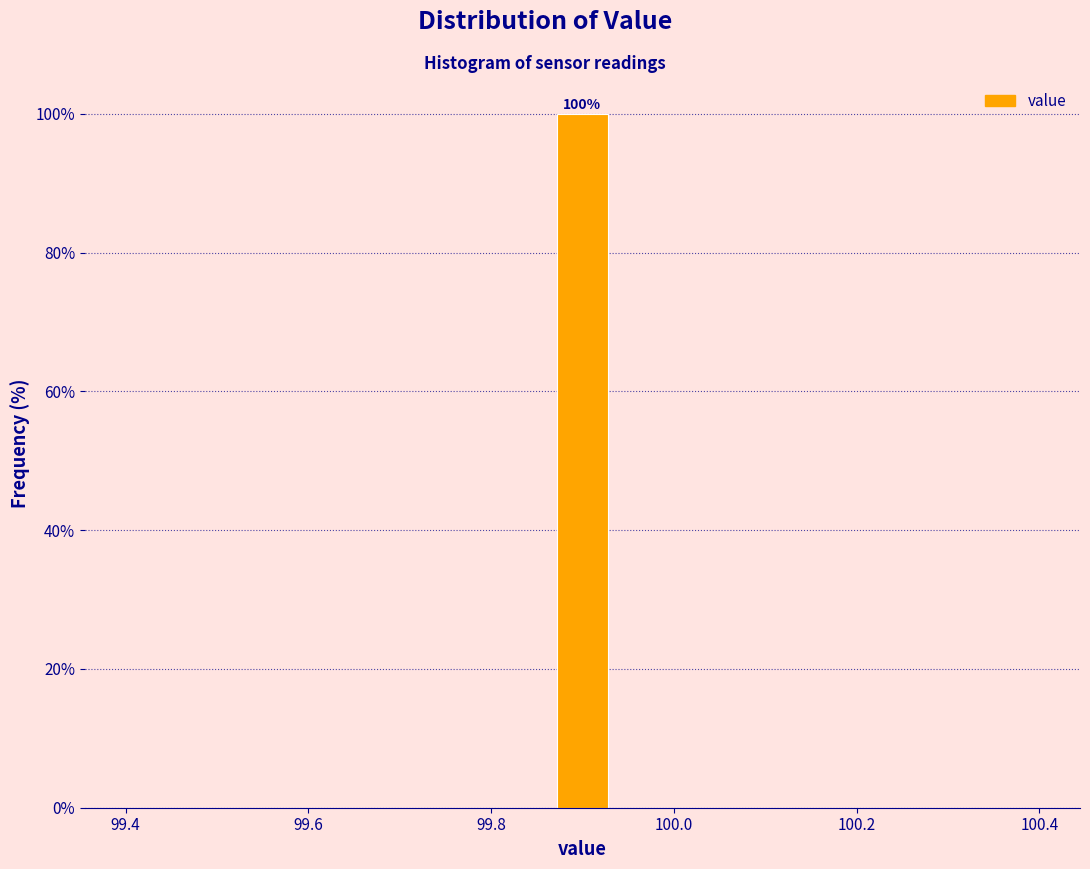

Around what value on the x-axis is the tallest bar? Give the approximate position of its centre, as read against the axis.

99.90